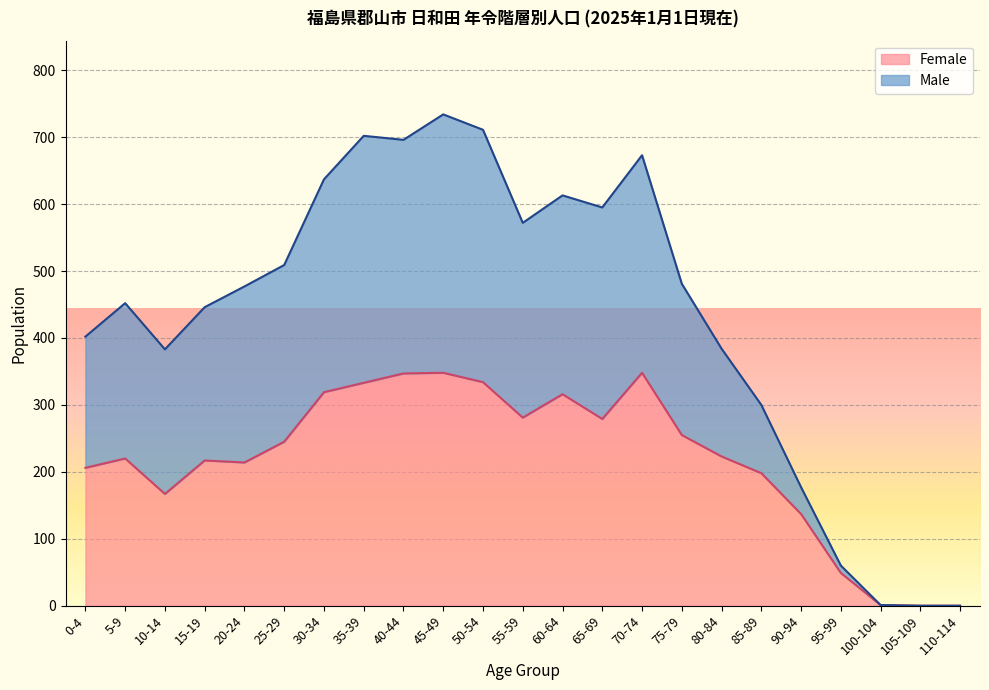

Reading left to right, transcribe all the data shown in this chart.

Male: 402	452	383	446	477	509	637	702	696	734	711	572	613	595	673	481	384	300	177	60	1	0	0
Female: 206	220	167	217	214	245	319	333	347	348	334	281	316	279	348	255	223	198	137	49	1	0	0